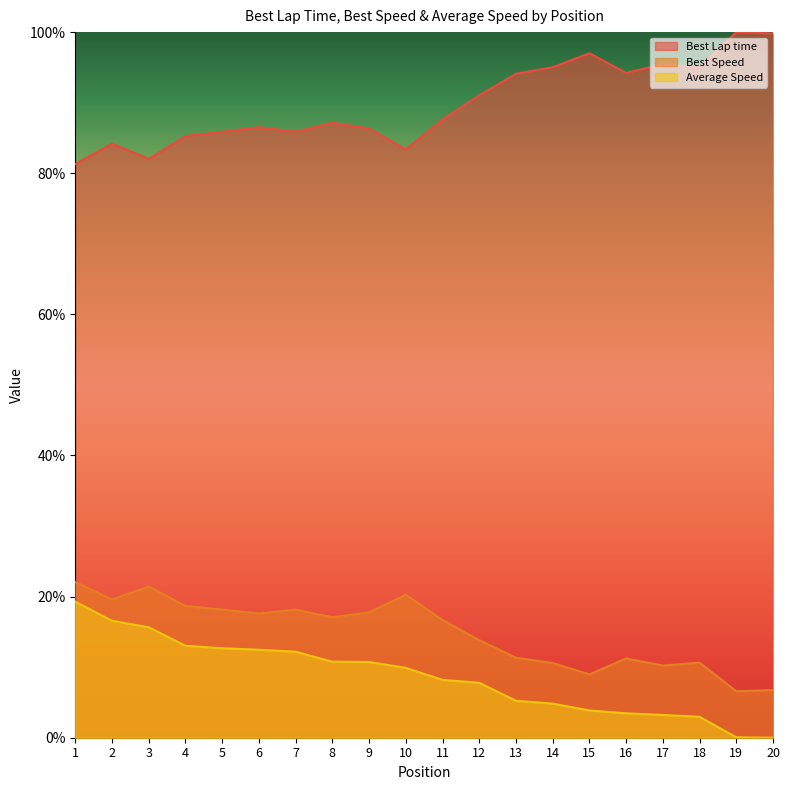

What are all the series names shown in the legend?

Best Lap time, Best Speed, Average Speed